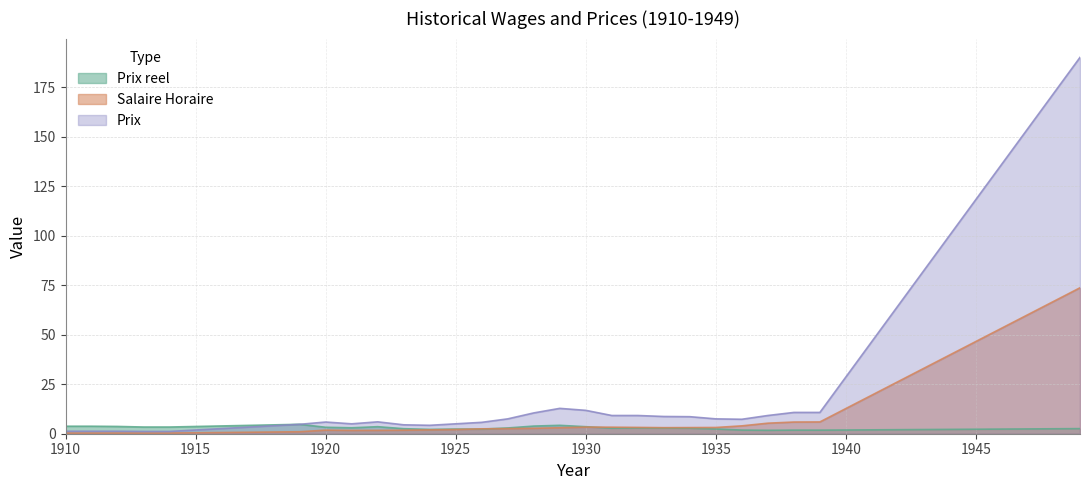

How many lines are shown in the chart?

3